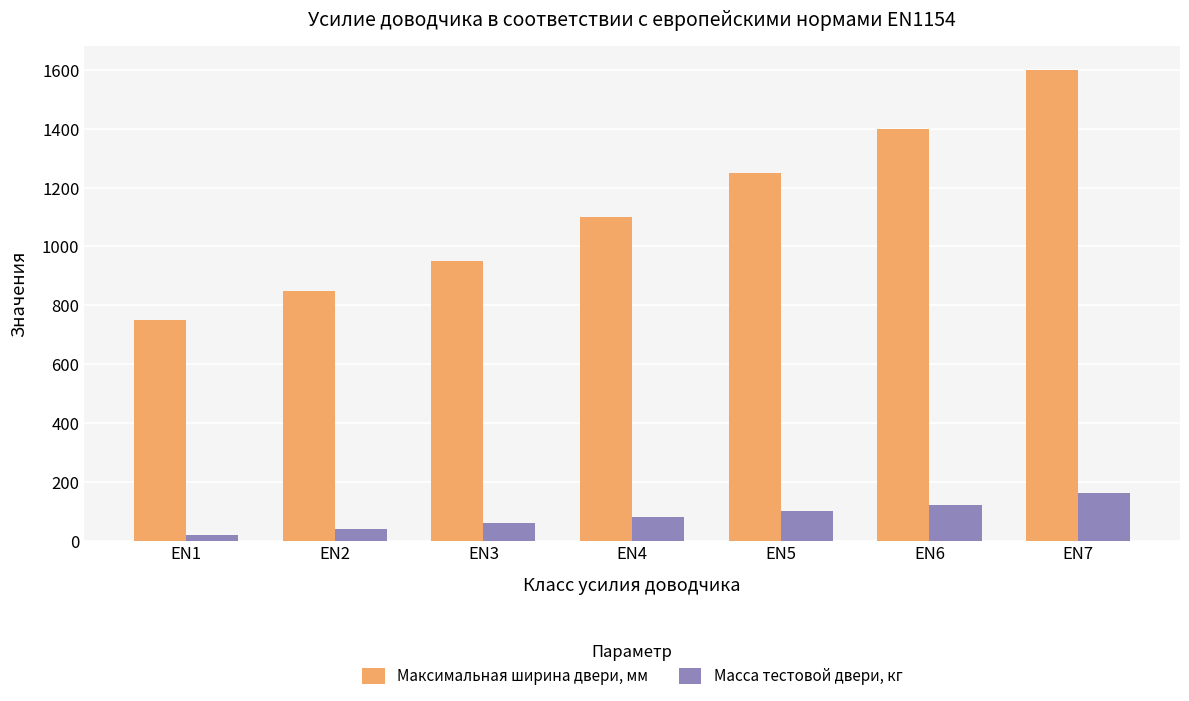

Which series has the widest spread of values?

Максимальная ширина двери, мм